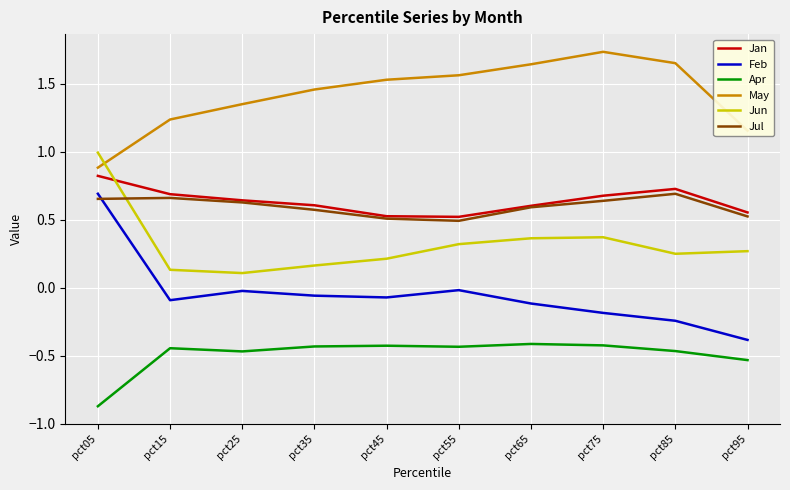

How many lines are shown in the chart?

6